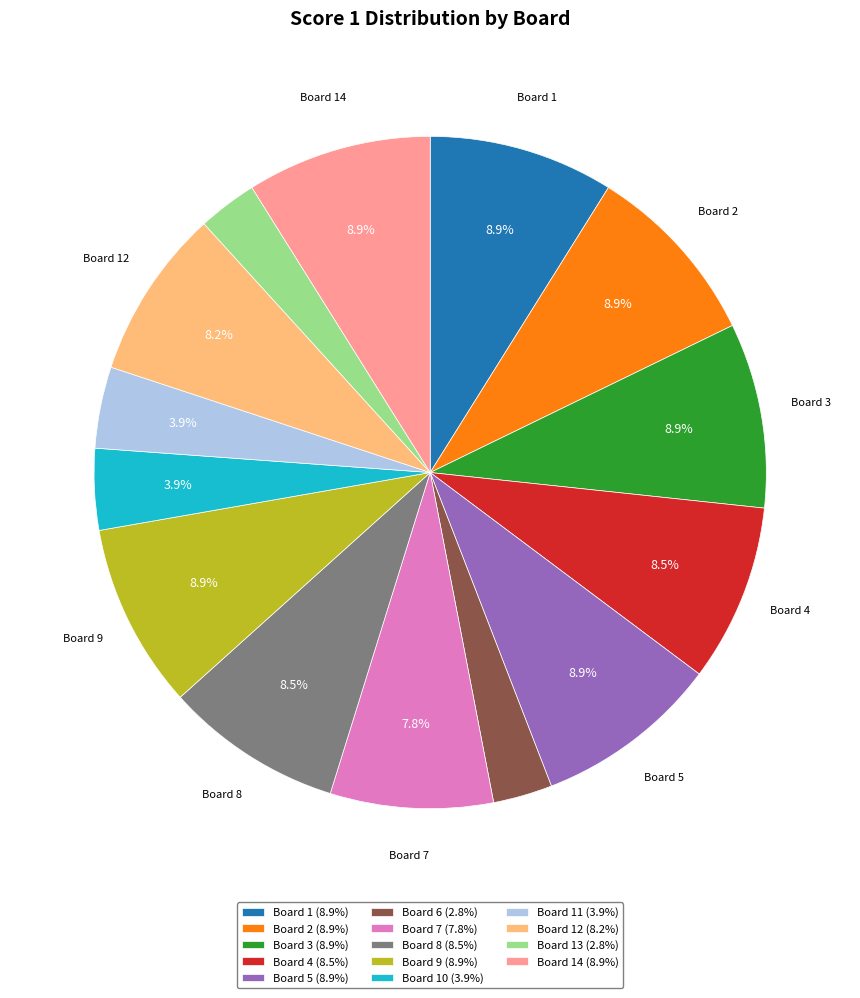

Approximately how many times larger is the value at Board 4 (8.5%) compared to Board 5 (8.9%)?

1.0